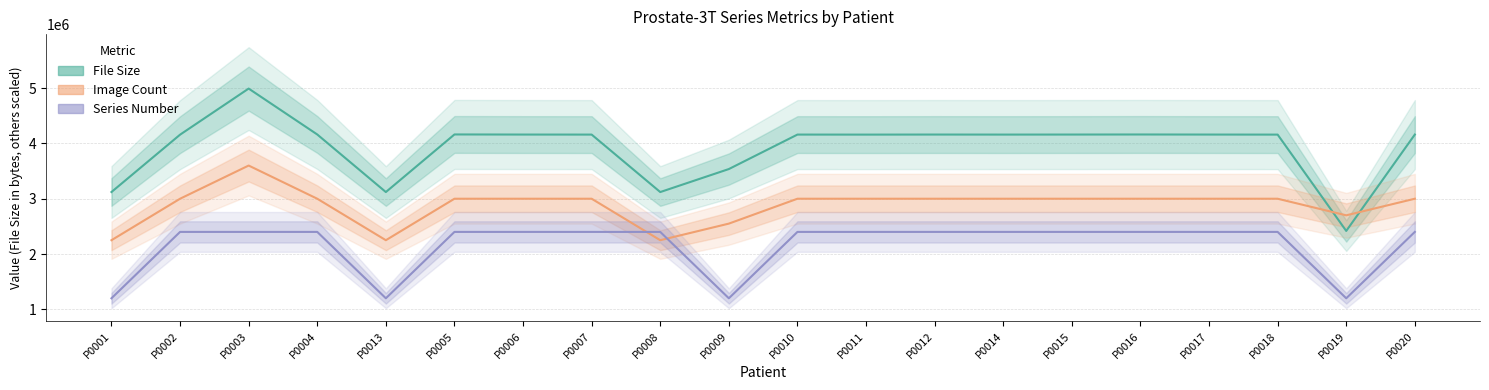

In Series Number, how many points are lower than both neighbors (excluding endpoints)?

3